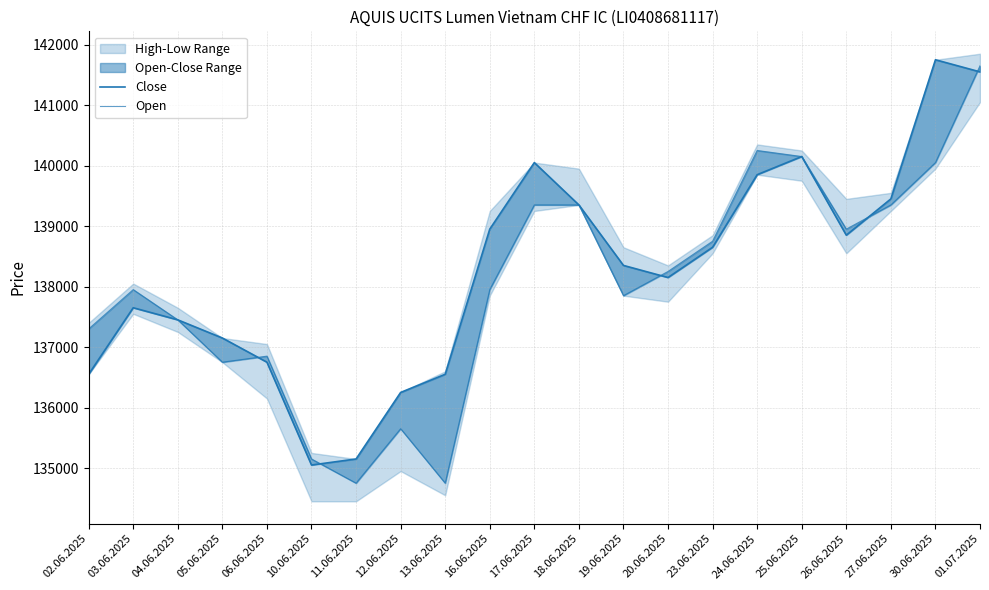

What is the difference between the Close values at 12.06.2025 and 18.06.2025?

3100